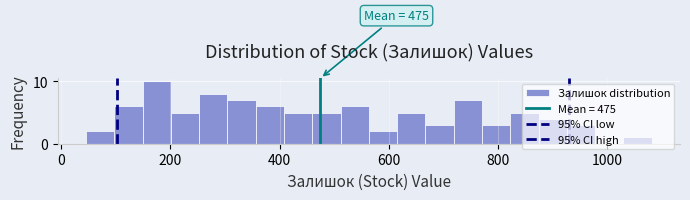

Read against the x-axis, roughly where is the centre of the tallest bar?

180